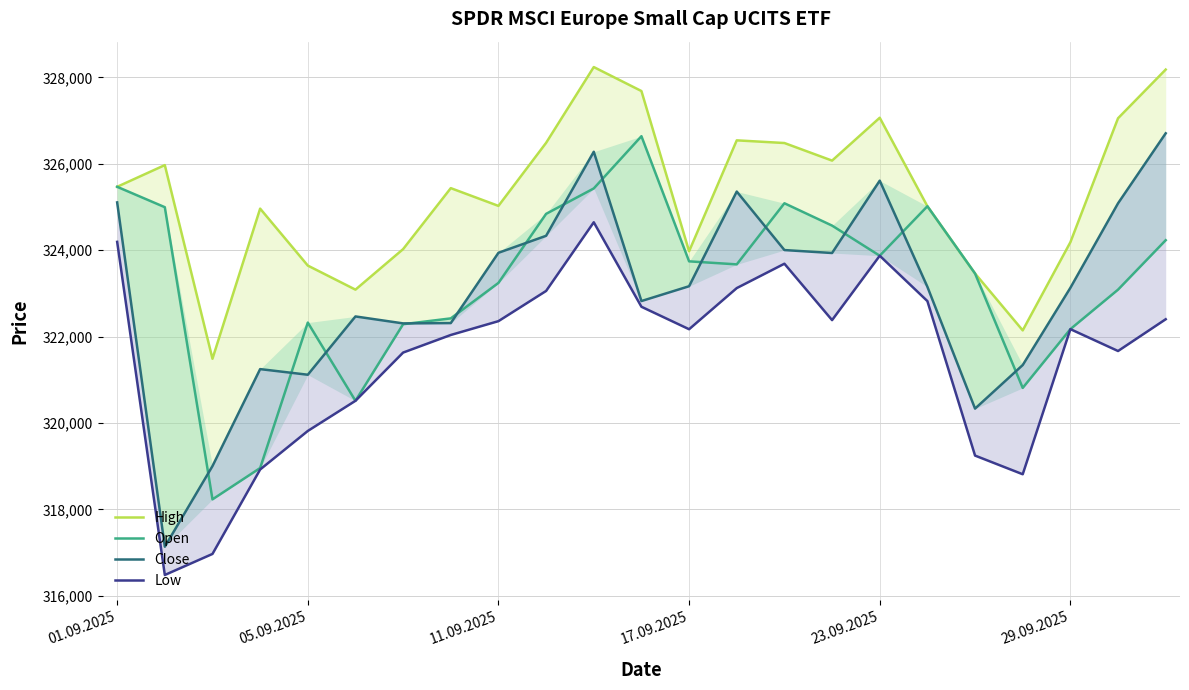

Where does the Low series first go above 322173?

01.09.2025